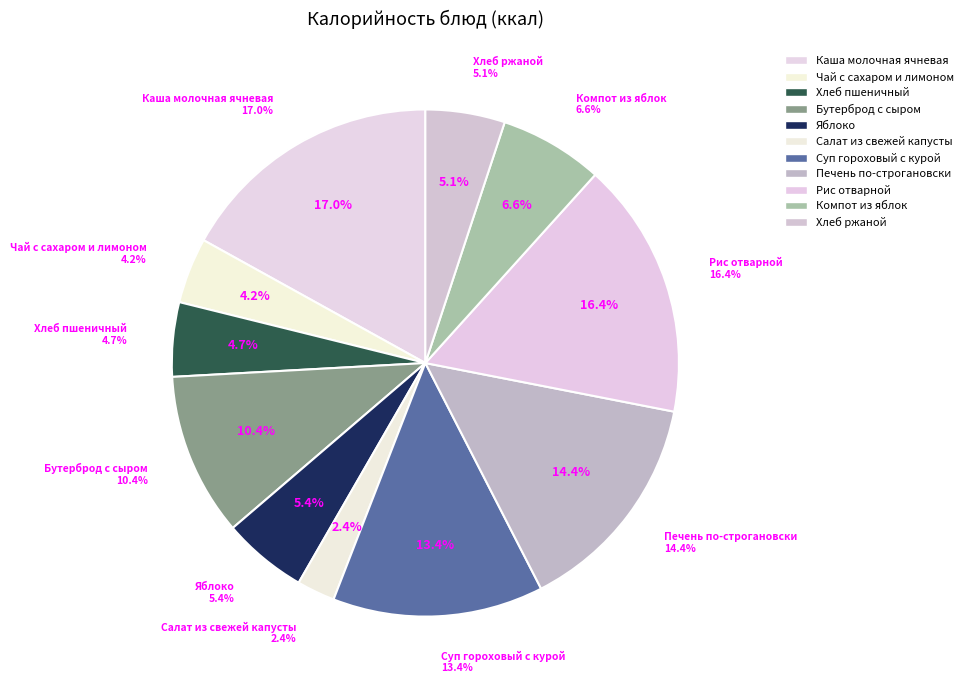

Is there a majority slice in this chart?

No